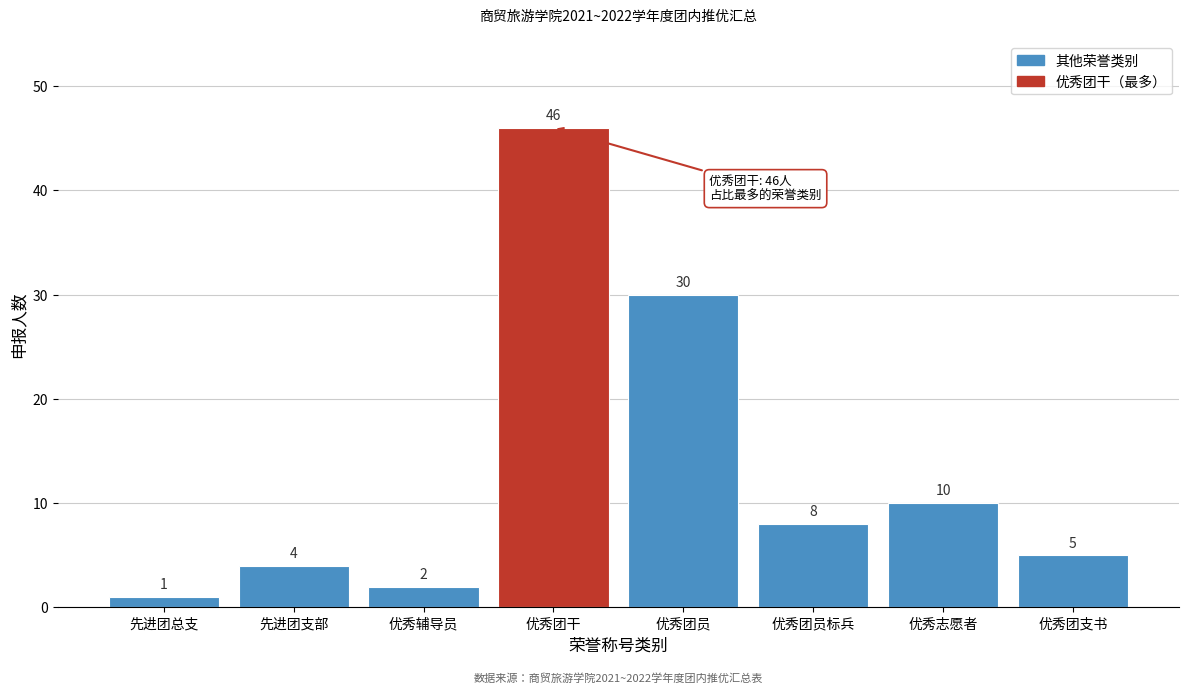

Reading left to right, transcribe all the data shown in this chart.

先进团总支=1	先进团支部=4	优秀辅导员=2	优秀团干=46	优秀团员=30	优秀团员标兵=8	优秀志愿者=10	优秀团支书=5